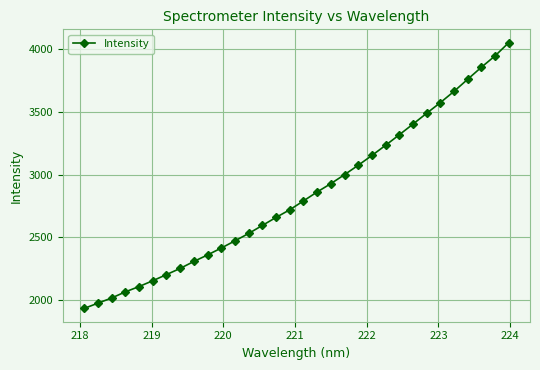

Count the number of values greater than 2790.

16